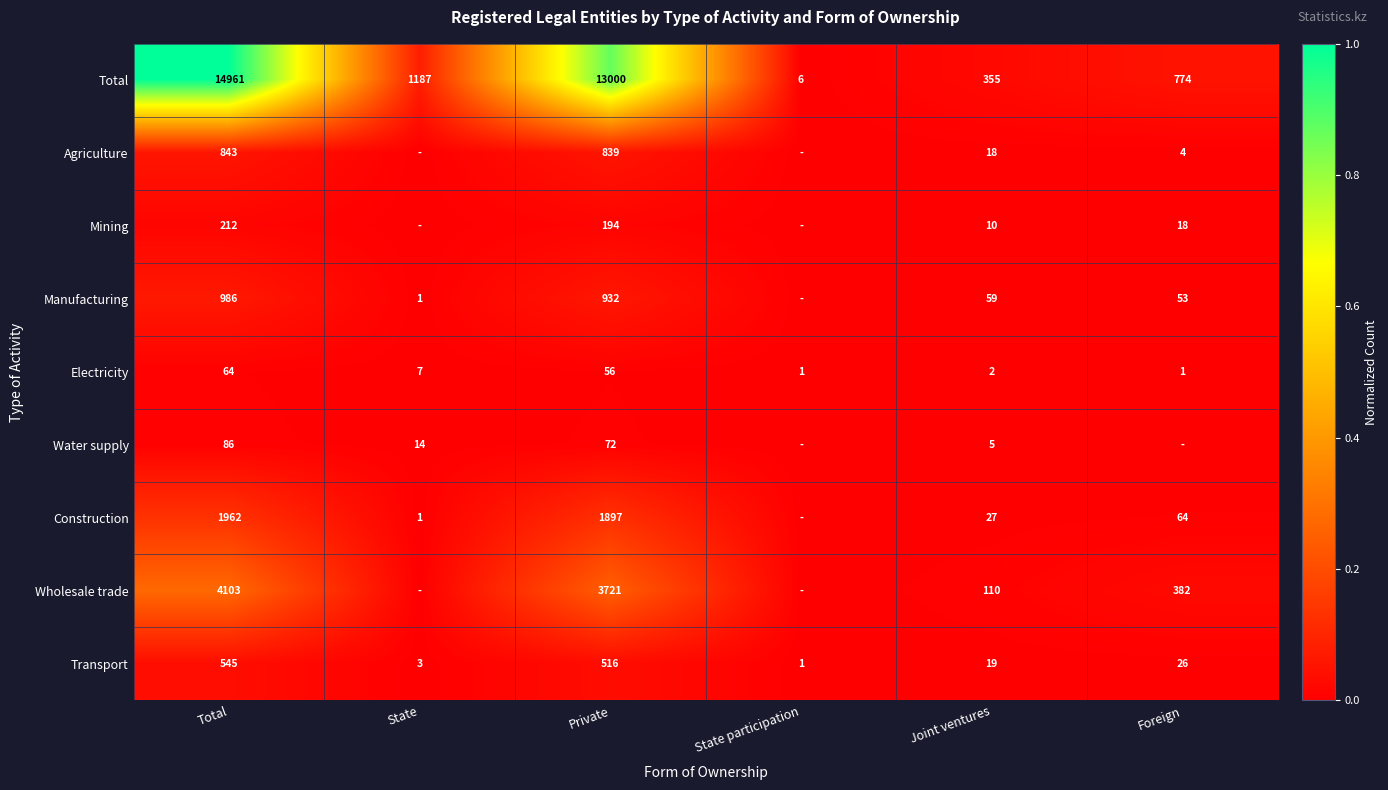

The Construction series shows 0.0 at Foreign. True or false?

False